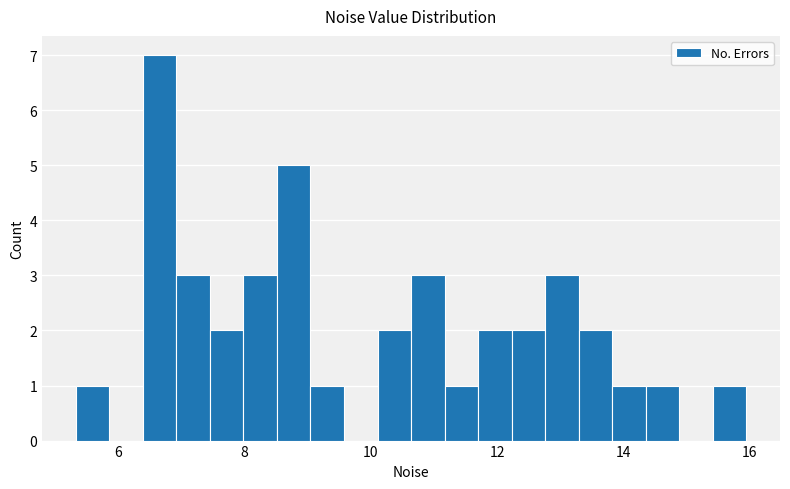

Read against the x-axis, roughly where is the centre of the tallest bar?

6.6